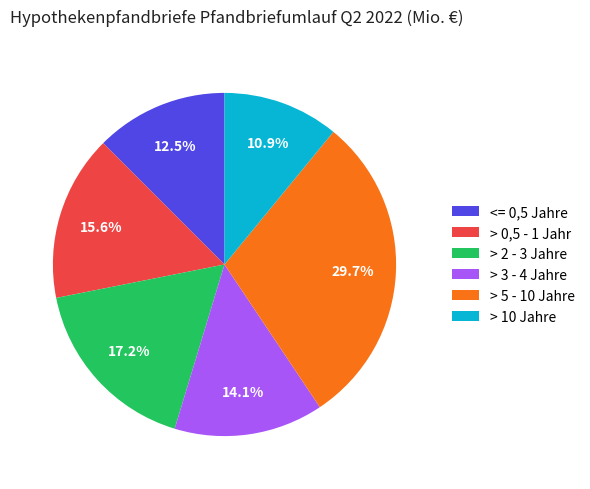

What is the ratio of the value at > 0,5 - 1 Jahr to the value at > 3 - 4 Jahre?

1.1